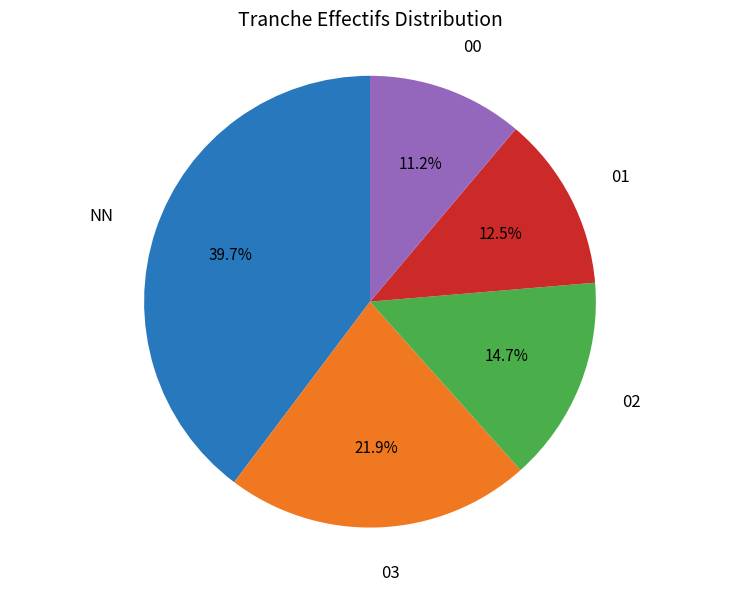

How many segments does this pie chart have?

5